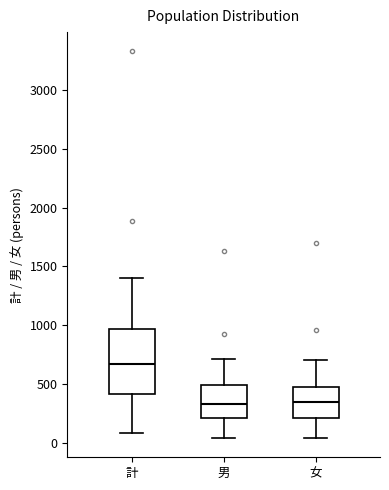

Which box is the tallest, from its lower edge to its upper edge?

計